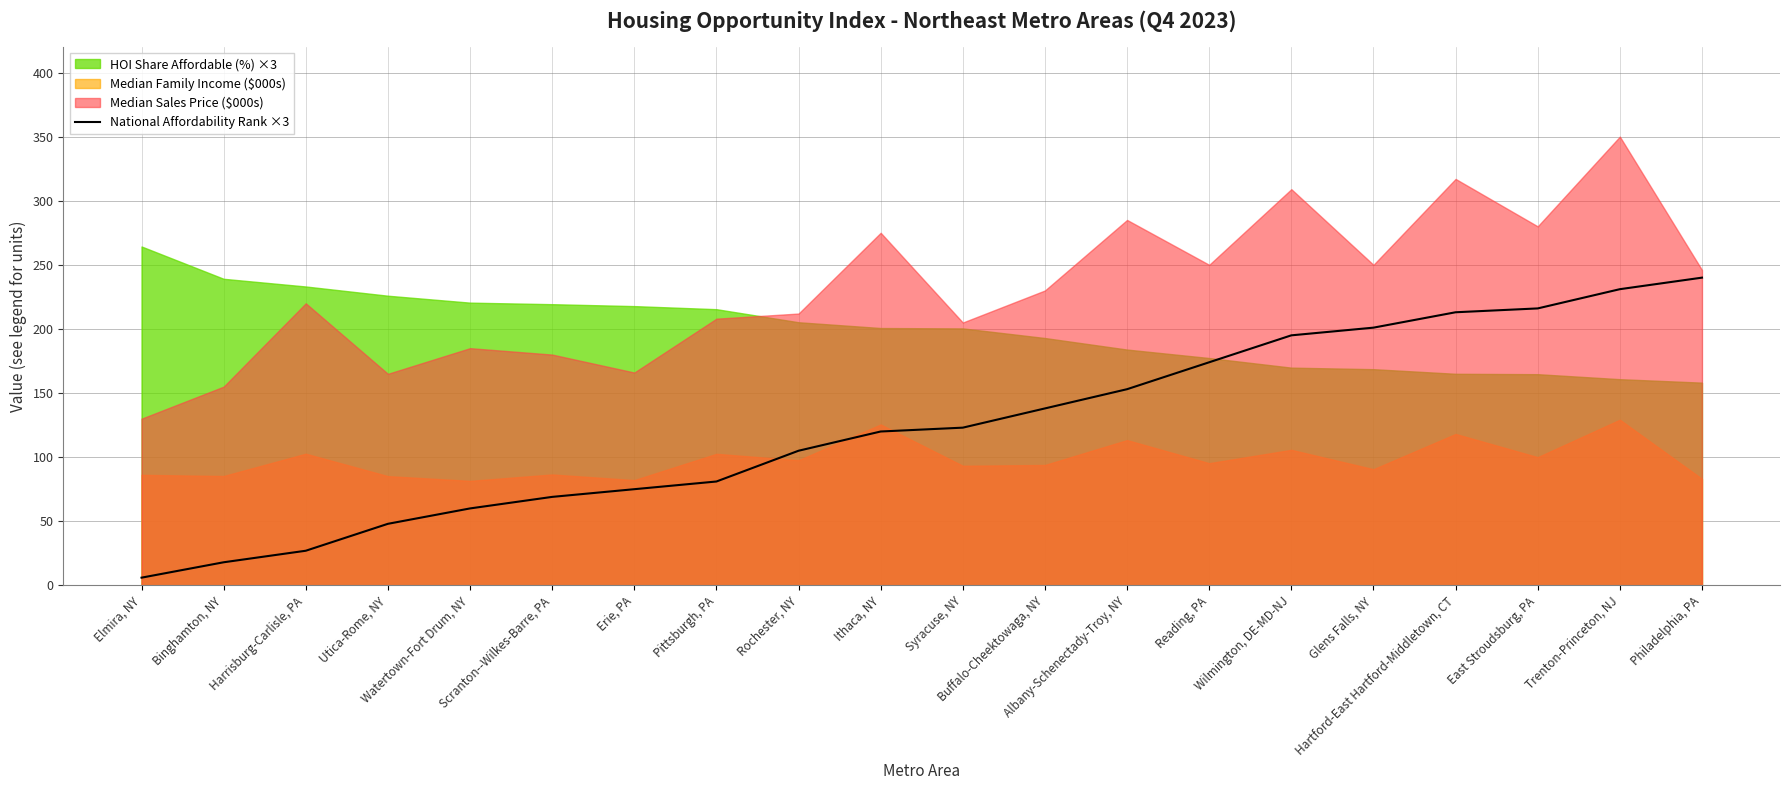

What is the change in value from Buffalo-Cheektowaga, NY to Wilmington, DE-MD-NJ?

+57